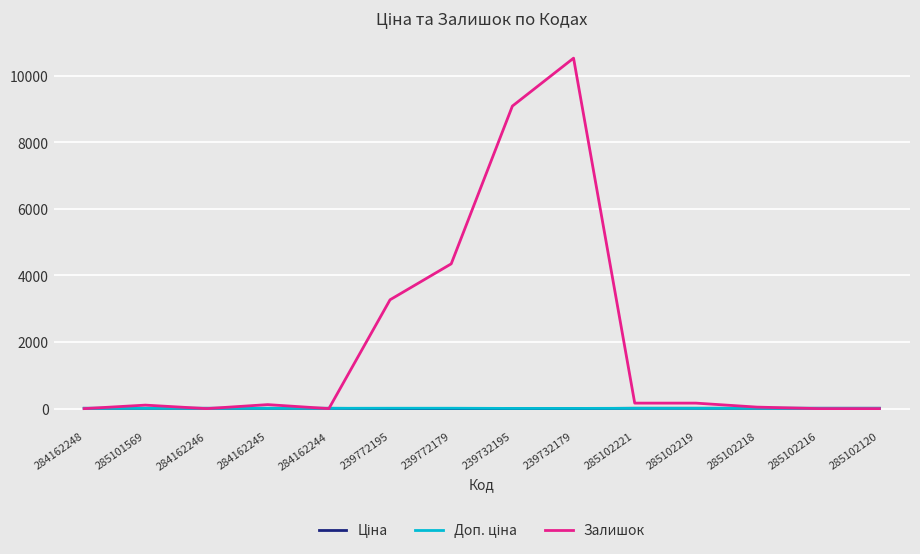

Does the chart have visible grid lines?

Yes